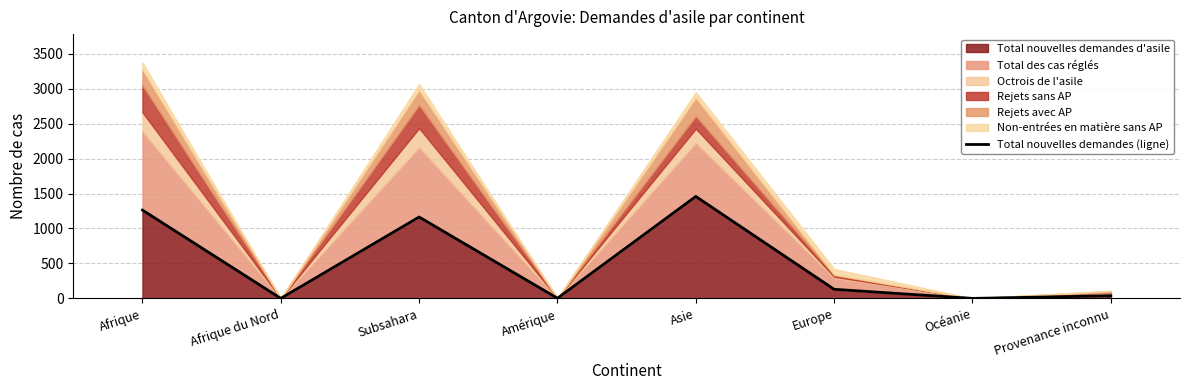

At which category does the data reach its first local valley?

Afrique du Nord